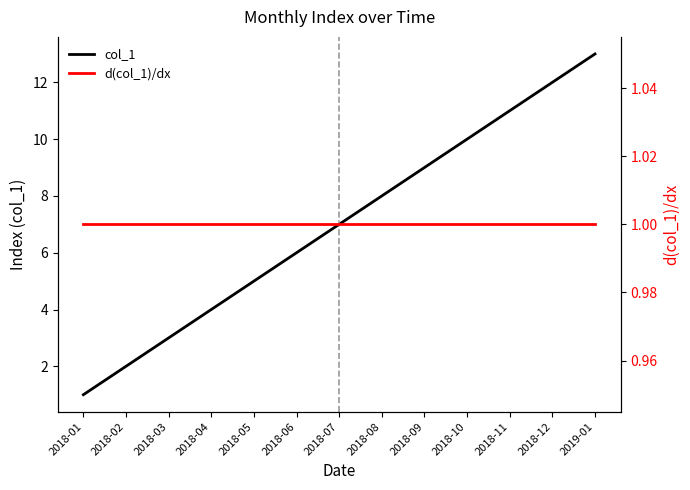

What is the label of the 4th point from the left?

2018-04